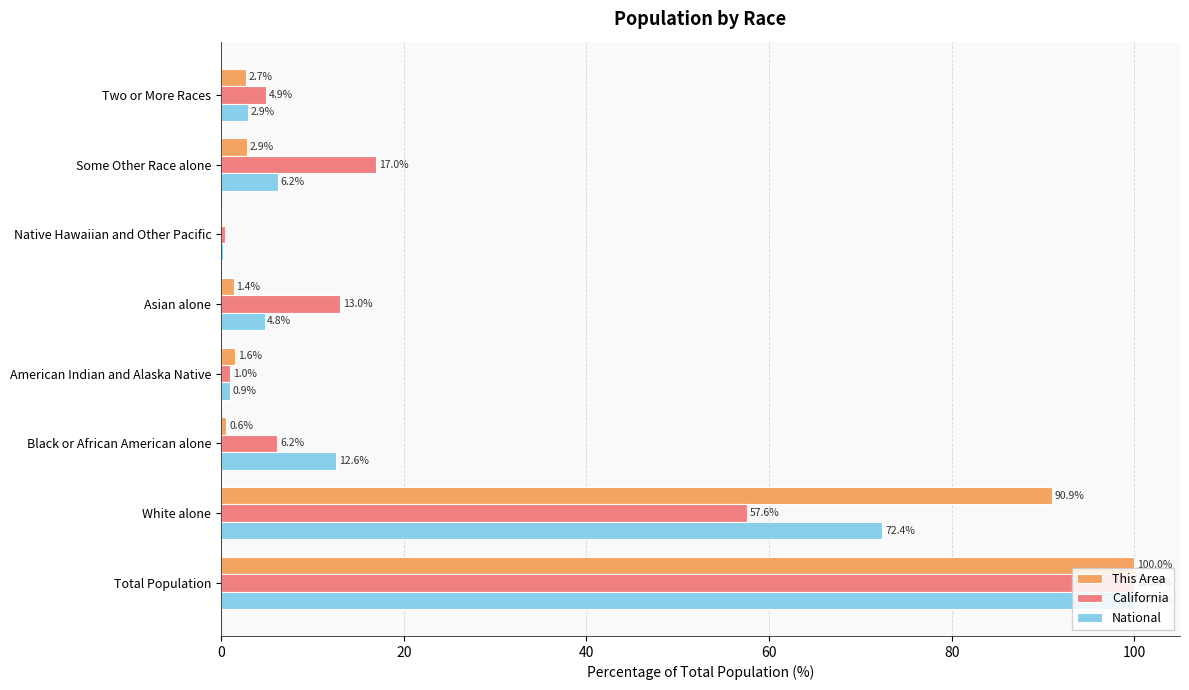

What is the sum of all National values?

200.0